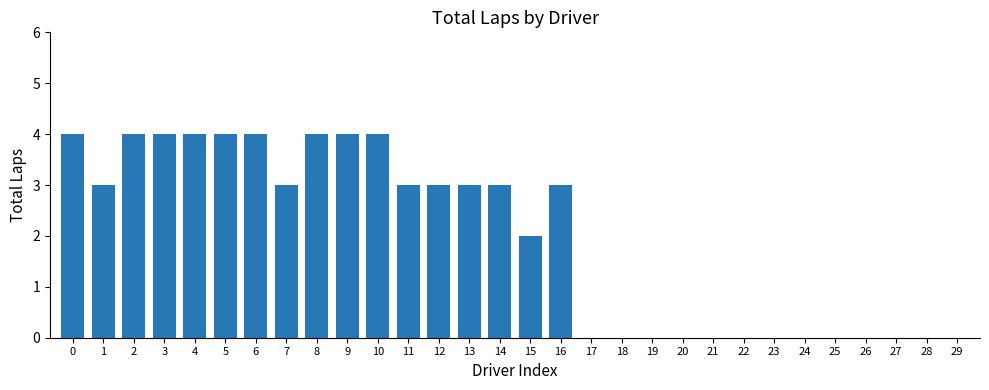

Reading left to right, list all the values displayed in this chart.

0=4	1=3	2=4	3=4	4=4	5=4	6=4	7=3	8=4	9=4	10=4	11=3	12=3	13=3	14=3	15=2	16=3	17=0	18=0	19=0	20=0	21=0	22=0	23=0	24=0	25=0	26=0	27=0	28=0	29=0